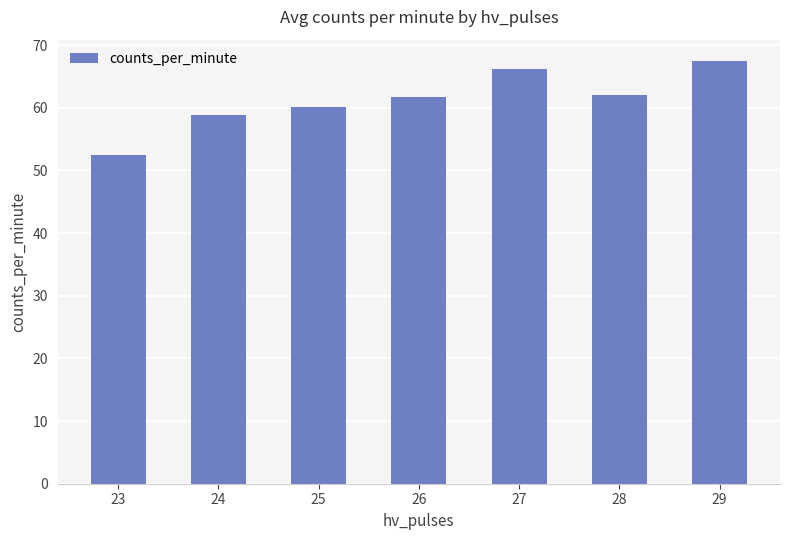

What is the difference between the values at 25 and 28?

1.9